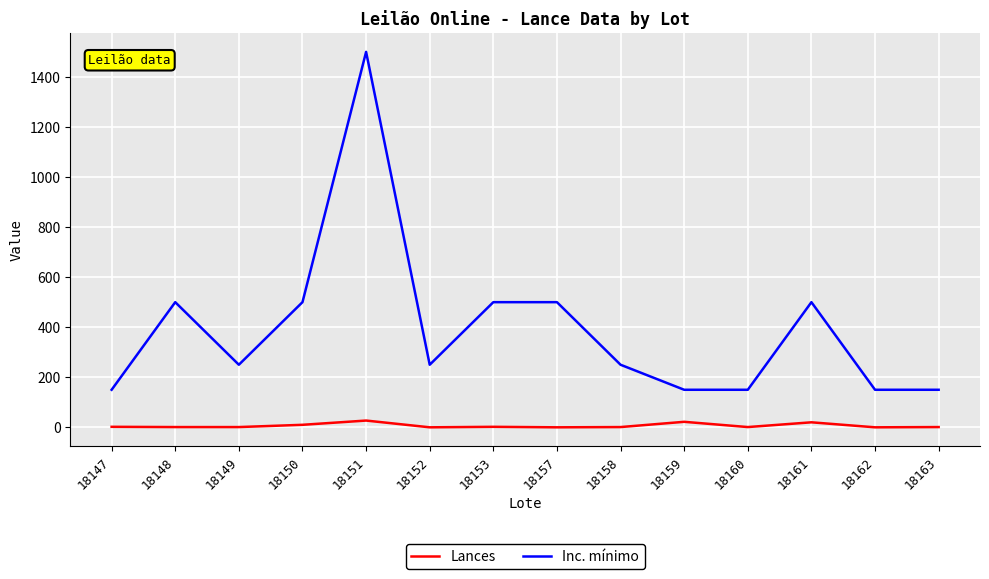

Rank the series by their average value, from highest to lowest.

Inc. mínimo, Lances